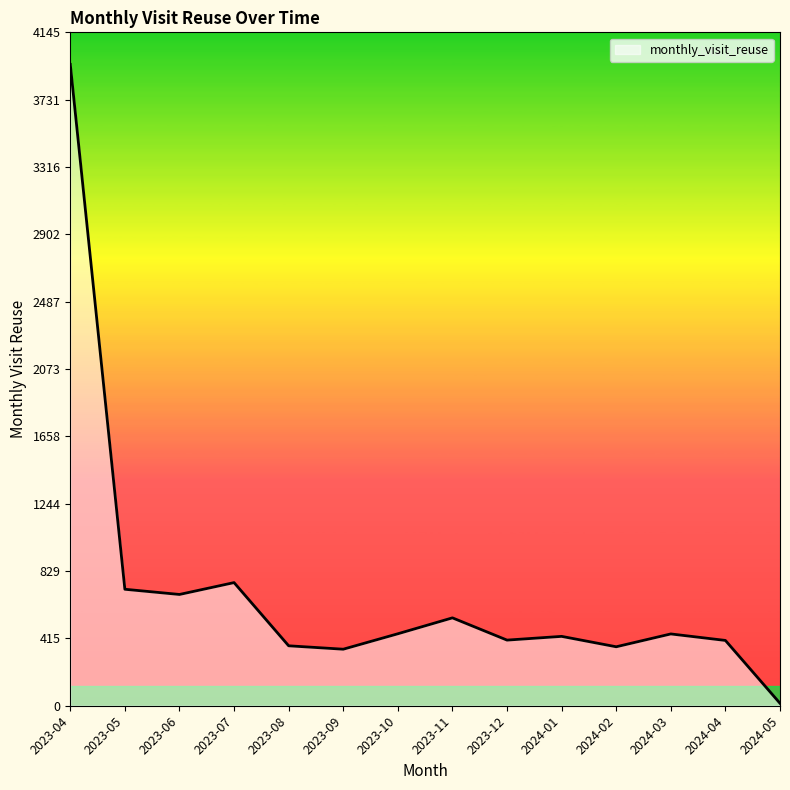

Which category has the lowest value across all series?

2024-05